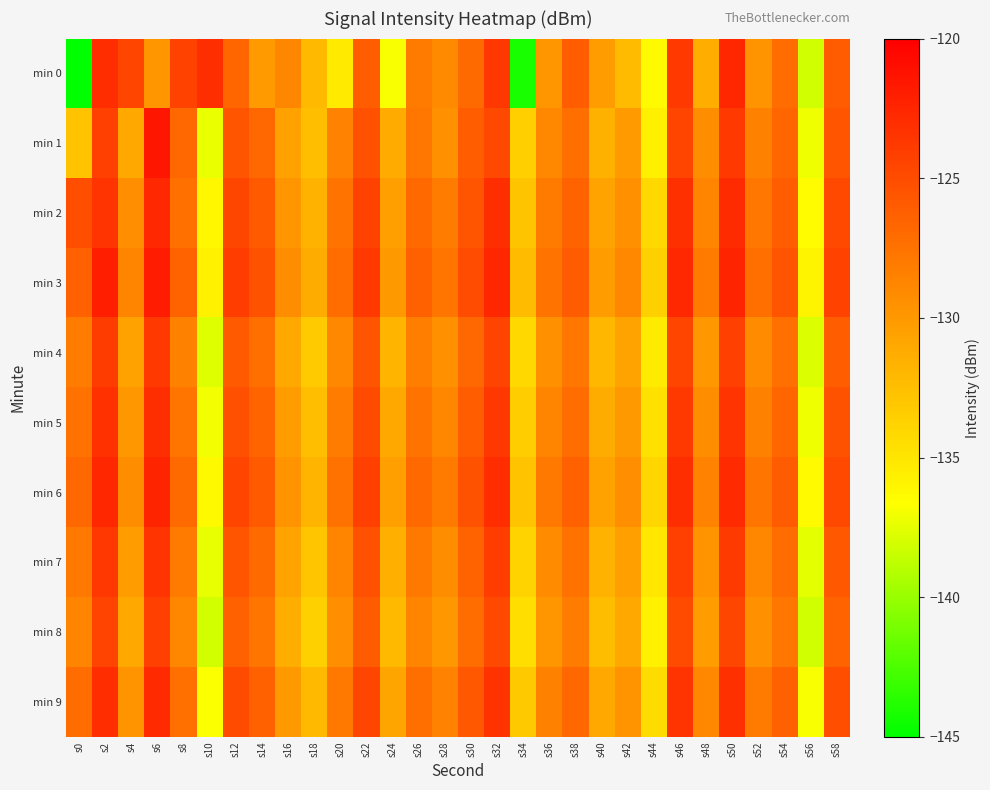

Count the number of categories in the chart.

30